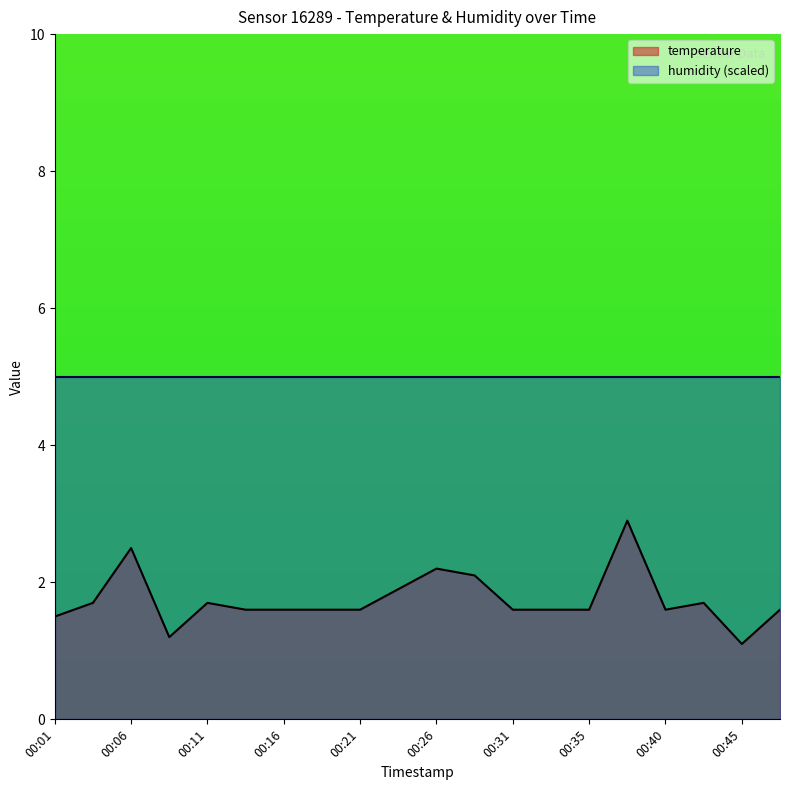

At which category does the chart reach its minimum across all series?

00:45